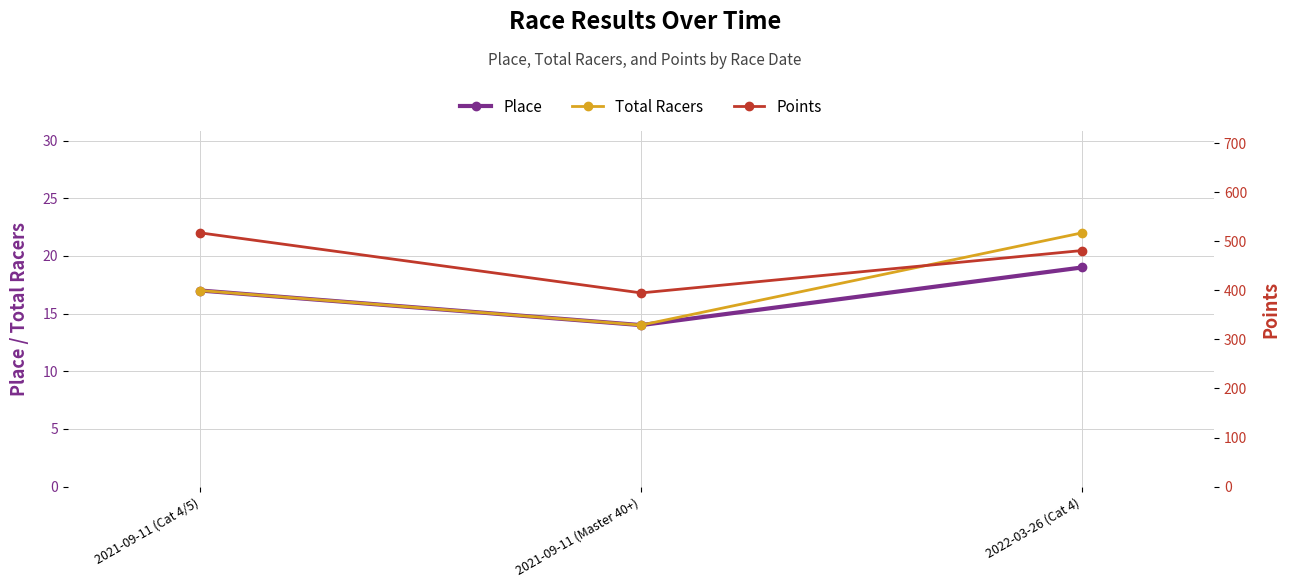

Does the chart display data point markers on the line(s)?

Yes